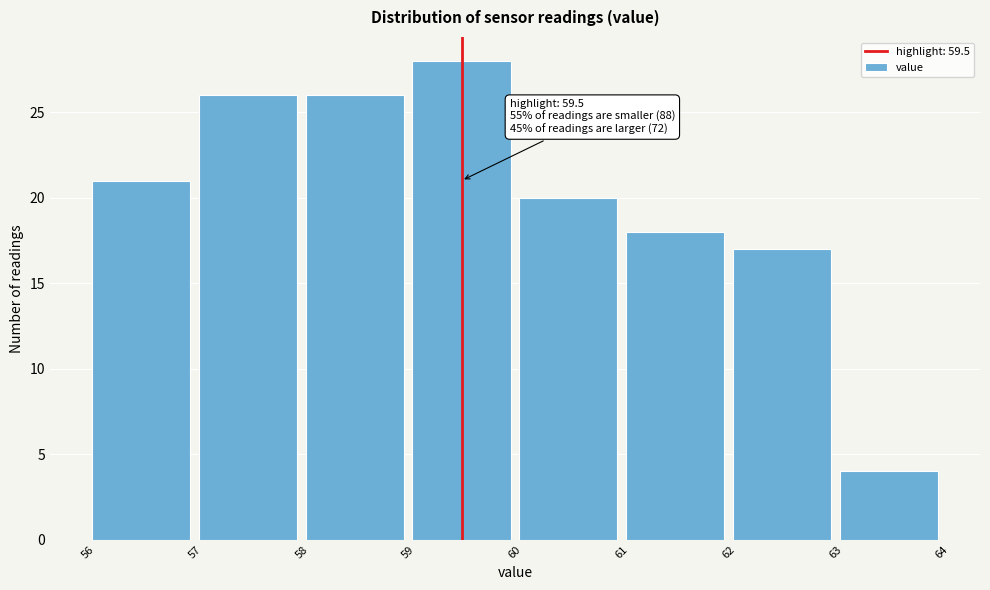

Over which range of the x-axis is the bar tallest?

59 to 60